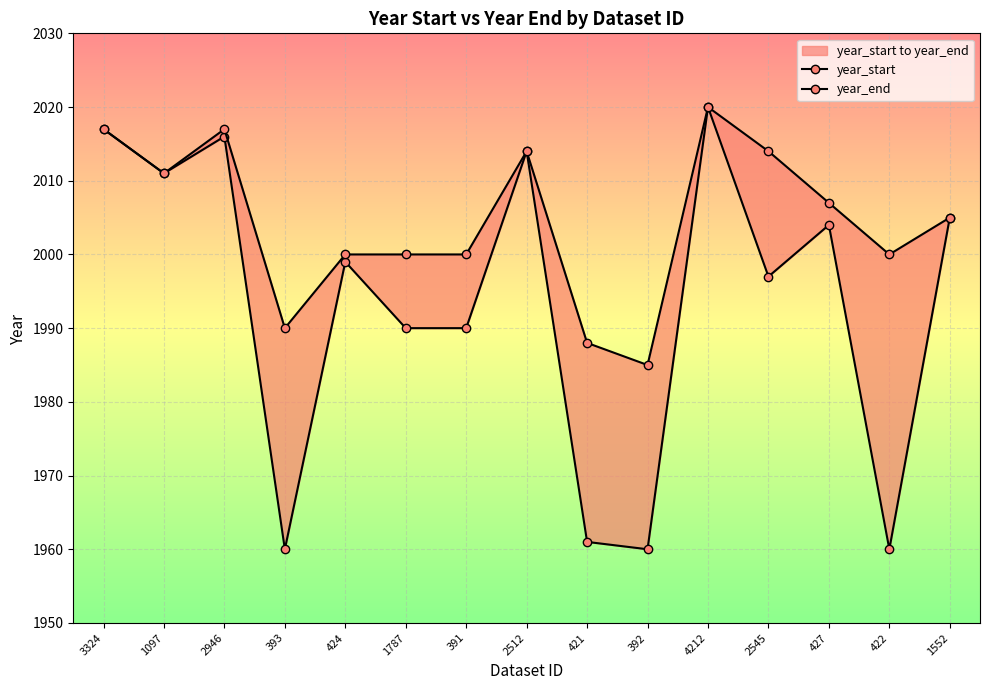

Reading left to right, transcribe all the data shown in this chart.

year_start: 2017	2011	2016	1960	1999	1990	1990	2014	1961	1960	2020	1997	2004	1960	2005
year_end: 2017	2011	2017	1990	2000	2000	2000	2014	1988	1985	2020	2014	2007	2000	2005